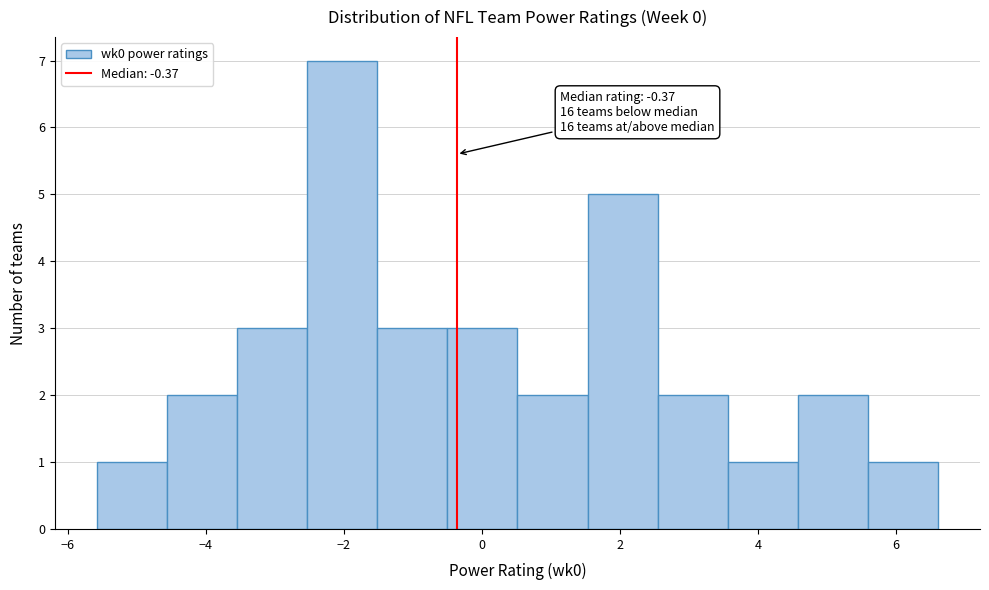

Which range on the x-axis has the tallest bar?

-2.6 to -1.6